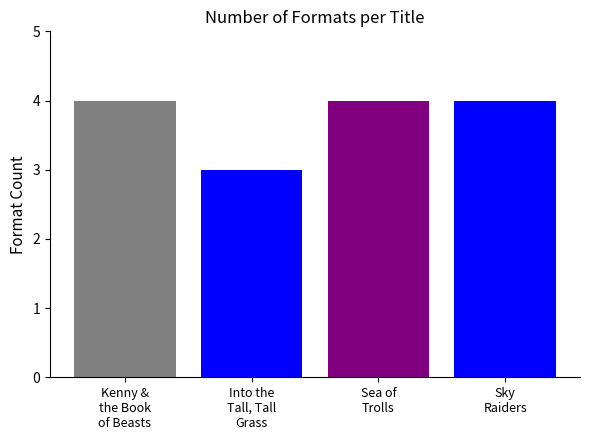

Count the number of data series in this chart.

4